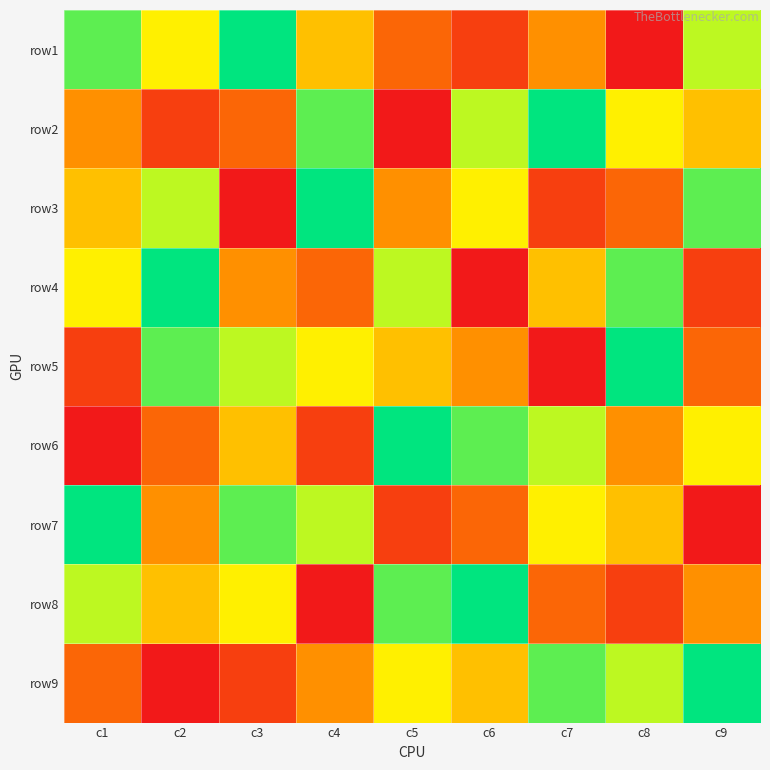

At how many categories does at least one series exceed 8?

9